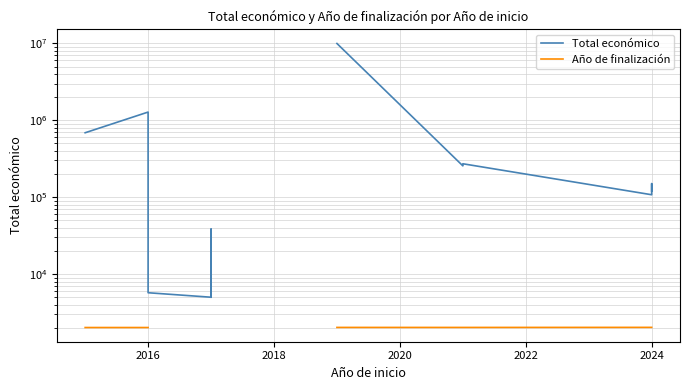

How many lines are shown in the chart?

2